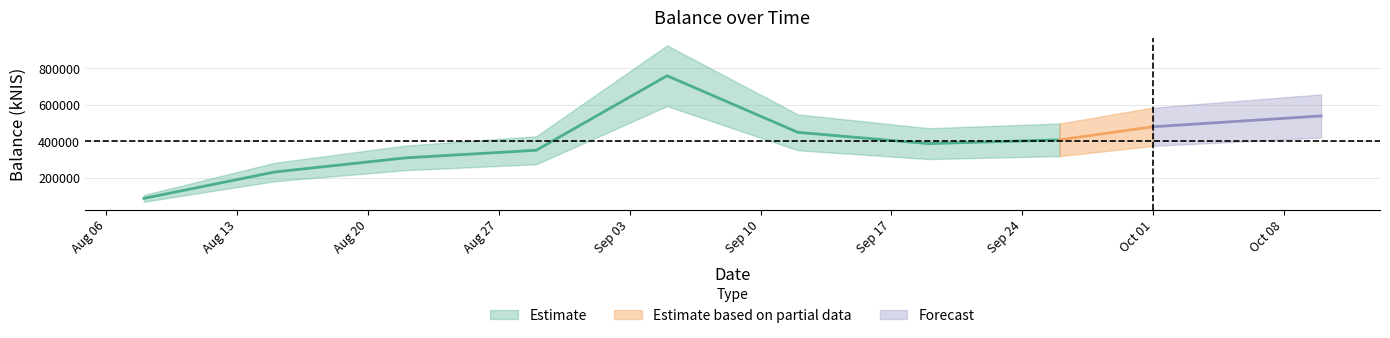

What is the change in value from 2024-08-29 to 2024-09-12?

+98501.1